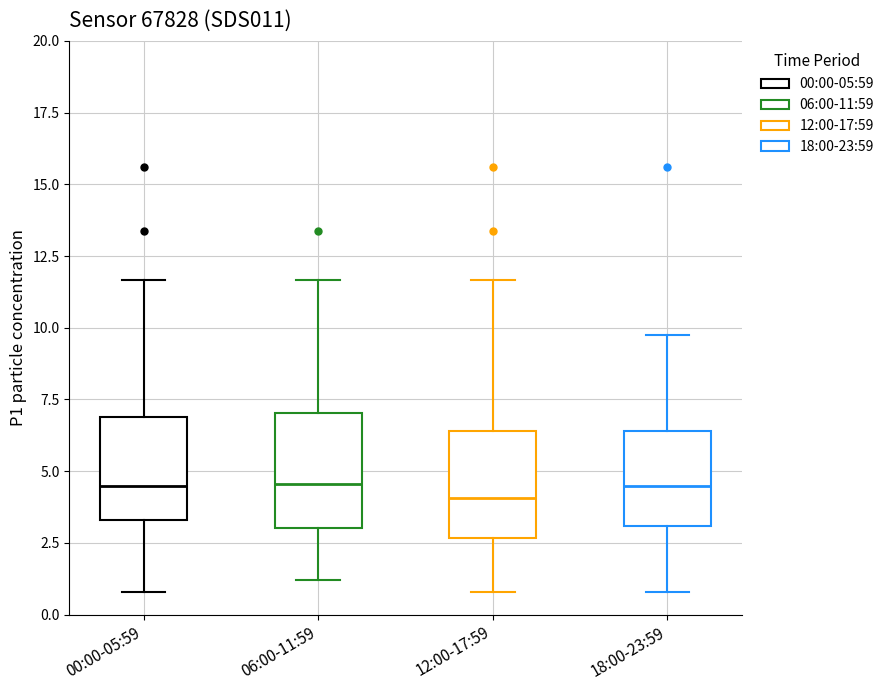

Reading left to right, read every box against the y-axis: the position of its median line, the range the box covers, and the ends of its whiskers. The values are not printed on the chart, so give them approximately, as read against the axis.

00:00-05:59: median 4.5, box 3.5 to 7.0, whiskers 1.0 to 11.5
06:00-11:59: median 4.5, box 3.0 to 7.0, whiskers 1.0 to 11.5
12:00-17:59: median 4.0, box 2.5 to 6.5, whiskers 1.0 to 11.5
18:00-23:59: median 4.5, box 3.0 to 6.5, whiskers 1.0 to 9.5